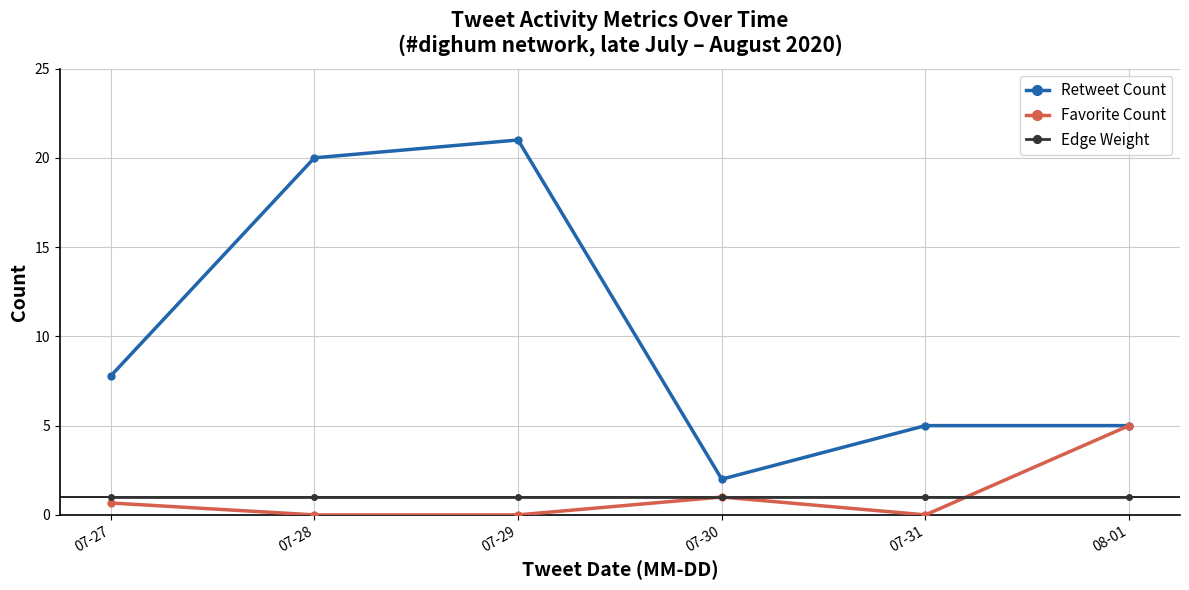

Which series has the largest range (max minus min)?

Retweet Count